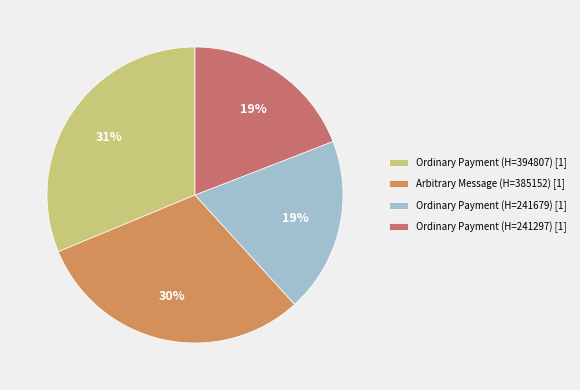

What is the largest slice in the pie chart?

Ordinary Payment (H=394807) [1]